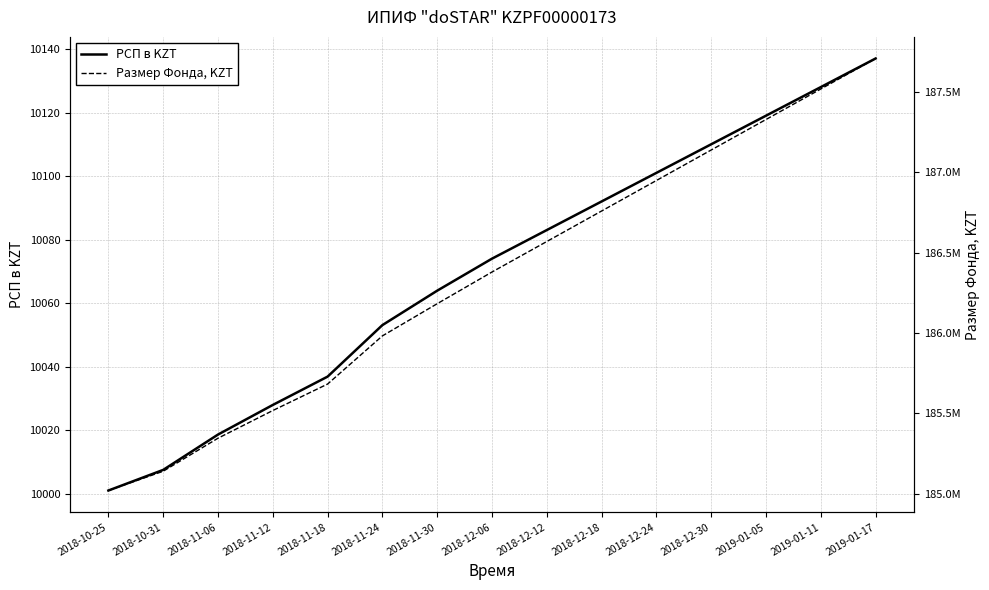

Which has a higher value, 2019-01-17 or 2018-12-18?

2019-01-17